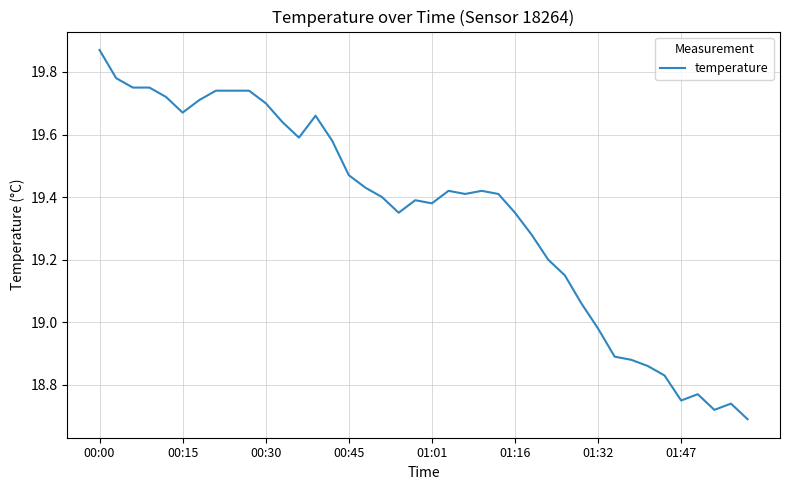

What is the difference between the maximum and minimum values?

1.2